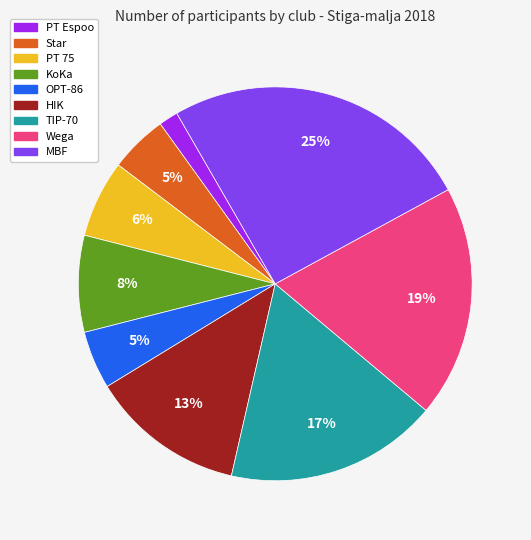

Do OPT-86 and Star together represent more than half of the pie?

No